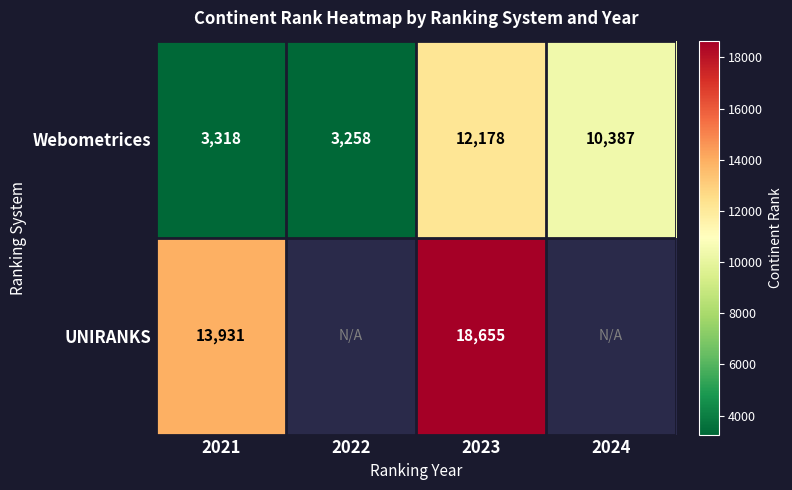

What is the total value across all series at 2023?

30833